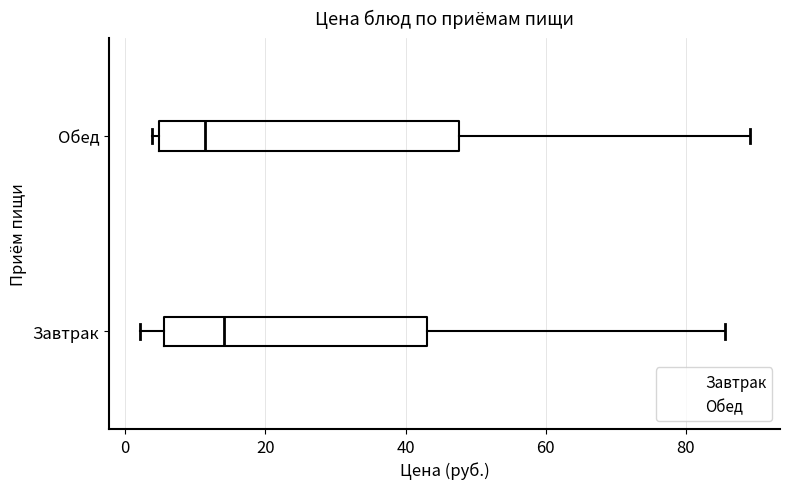

Reading bottom to top, read every box against the x-axis: the position of its median line, the range the box covers, and the ends of its whiskers. The values are not printed on the chart, so give them approximately, as read against the axis.

Завтрак: median 14, box 6 to 44, whiskers 2 to 86
Обед: median 12, box 4 to 48, whiskers 4 (just left of the box's left edge) to 90